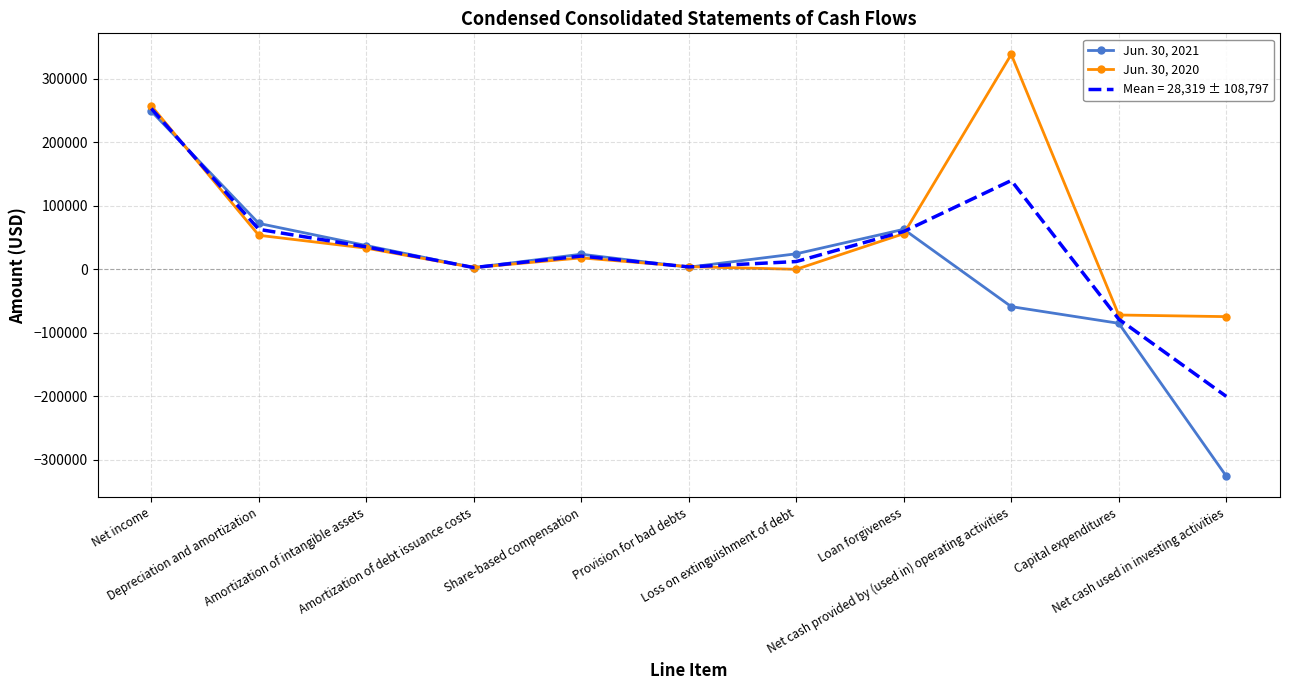

List the series in order of their peak value, lowest first.

Jun. 30, 2021, Mean = 28,319 ± 108,797, Jun. 30, 2020